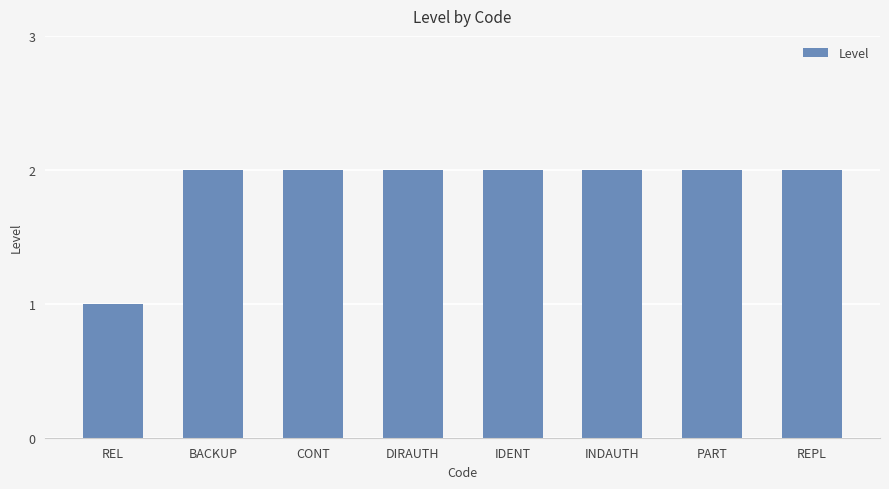

Does the chart contain stacked bars?

No